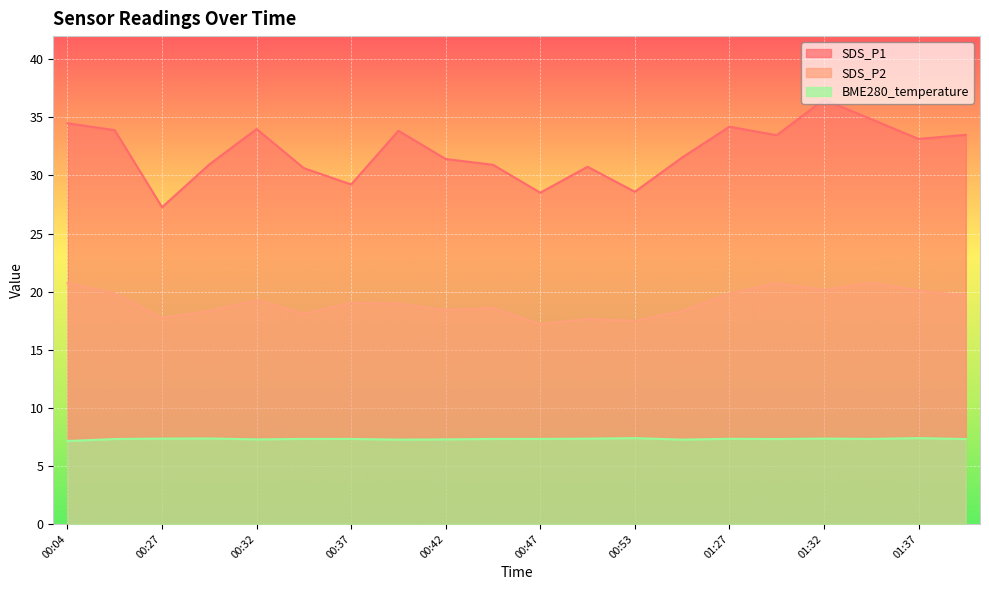

At which category does SDS_P2 reach its first local valley?

00:27